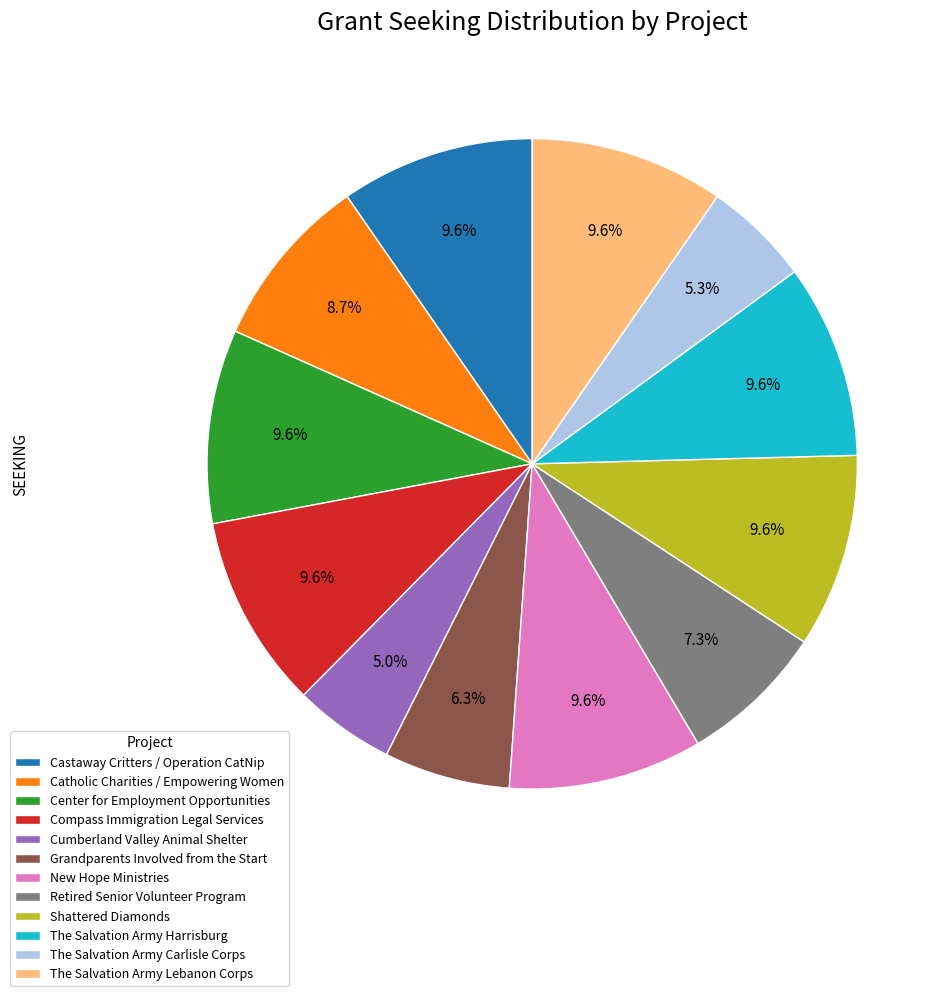

How many segments does this pie chart have?

12